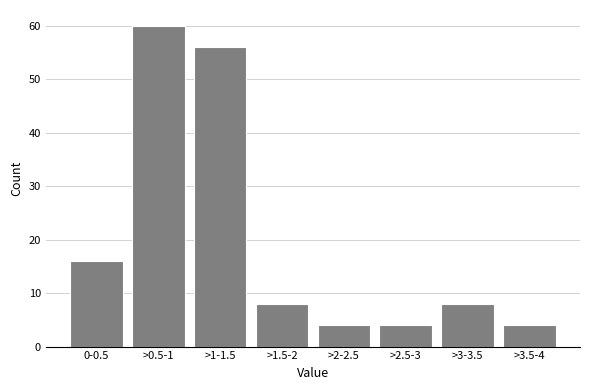

Reading left to right, extract all data points from this chart.

16	60	56	8	4	4	8	4